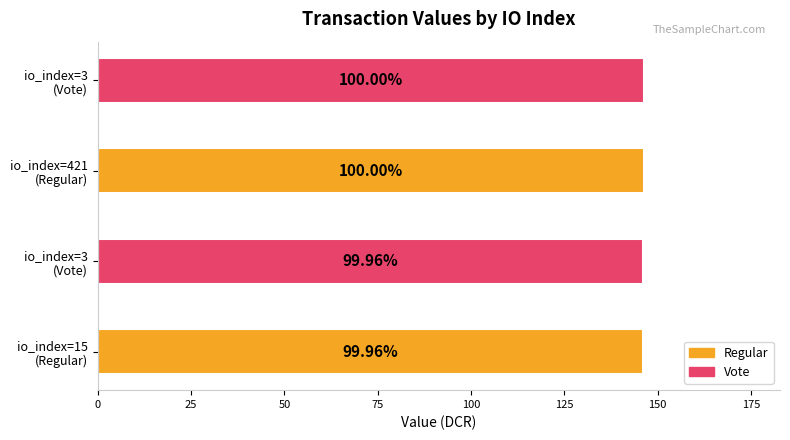

Approximately how many times larger is the value at 421 compared to 3?

1.0